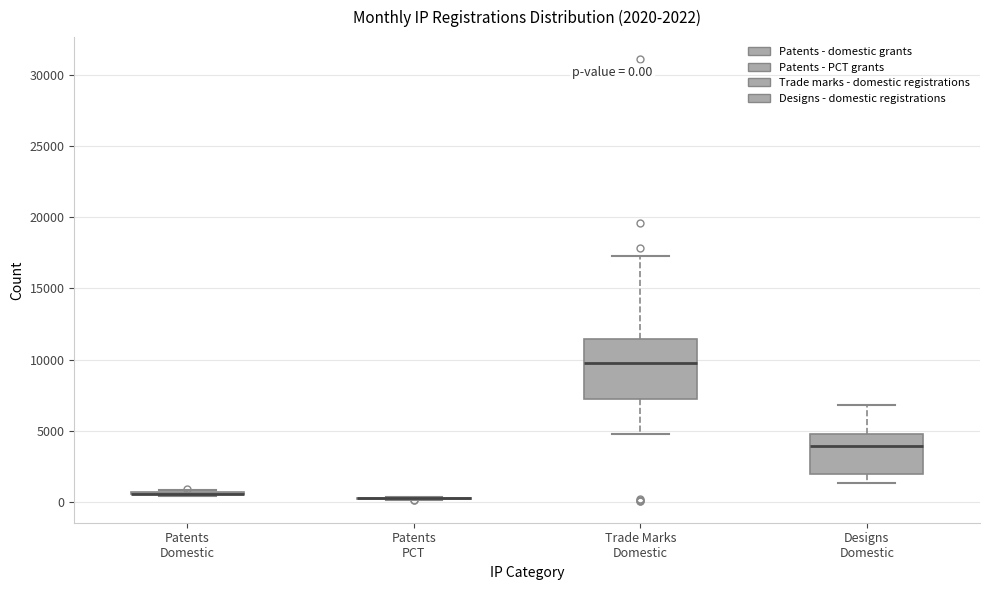

Comparing the boxes themselves (not the whiskers), which one is the tallest?

Trade Marks Domestic